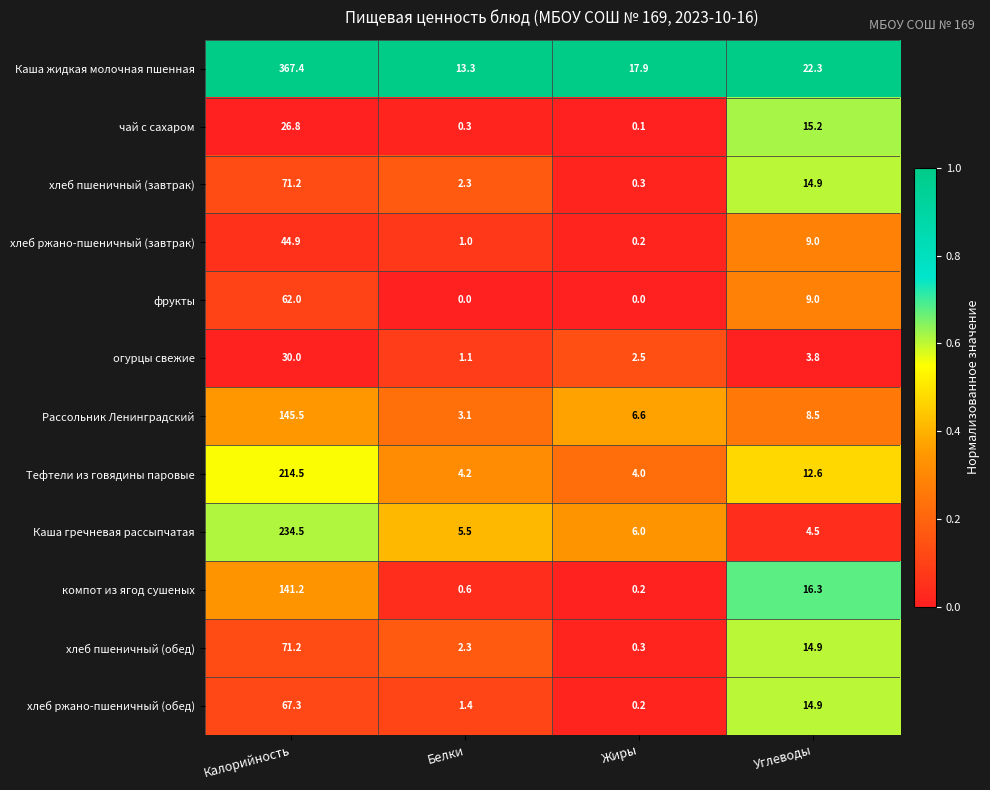

At which label does огурцы свежие reach its minimum?

Белки